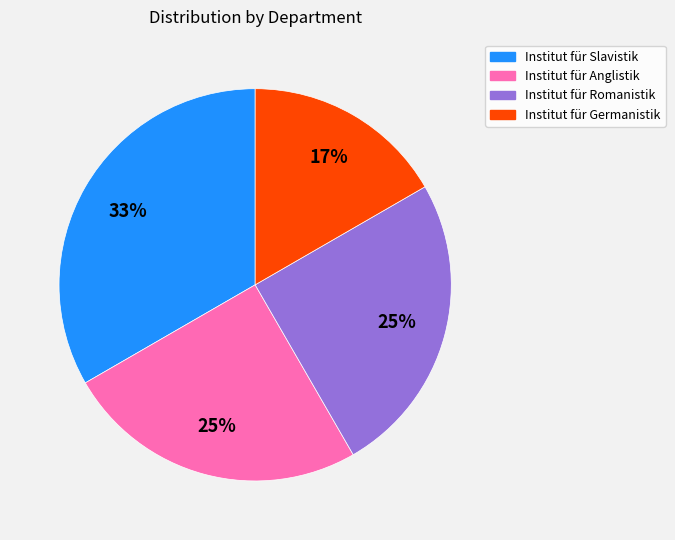

To the nearest percent, what is the average slice percentage?

25%